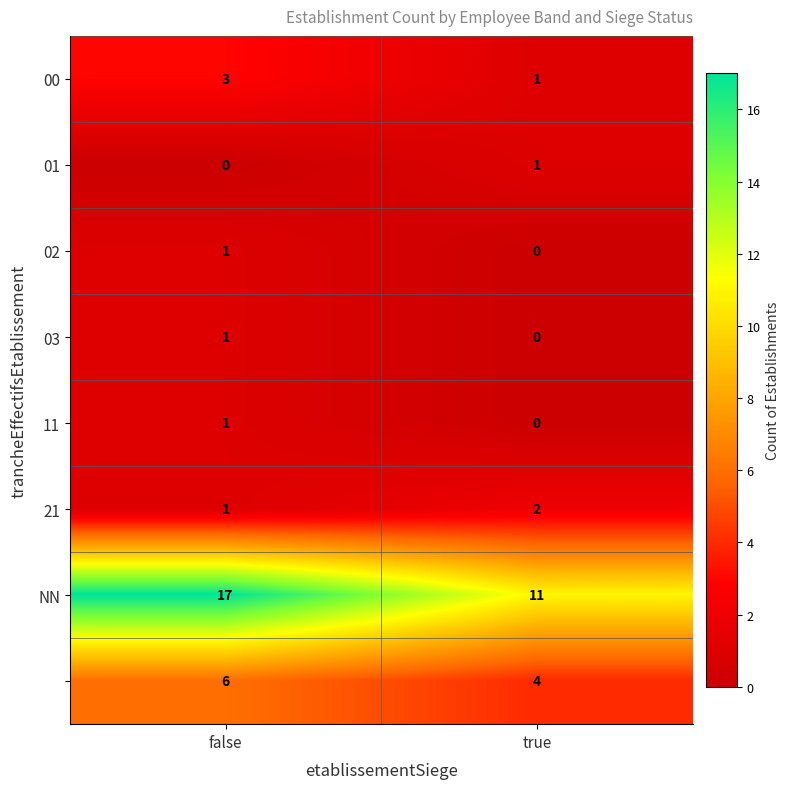

At which category is the sum across all series the highest?

false